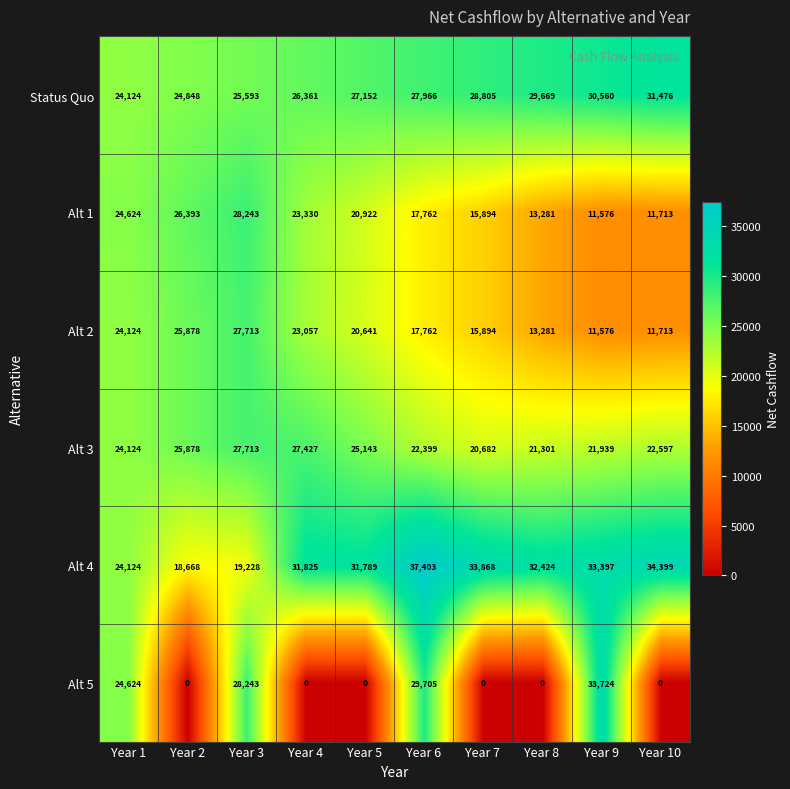

Where is Alt 2 nearest to the value 19644?

Year 5